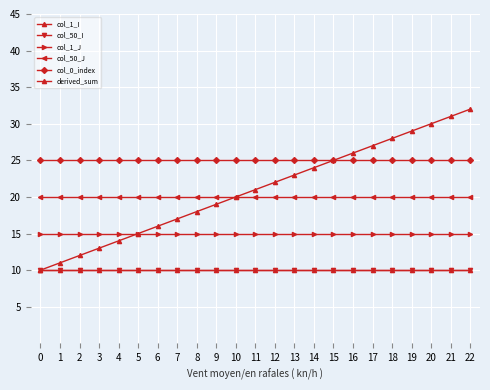

List the series in order of their peak value, highest first.

derived_sum, col_0_index, col_50_J, col_1_J, col_1_I, col_50_I